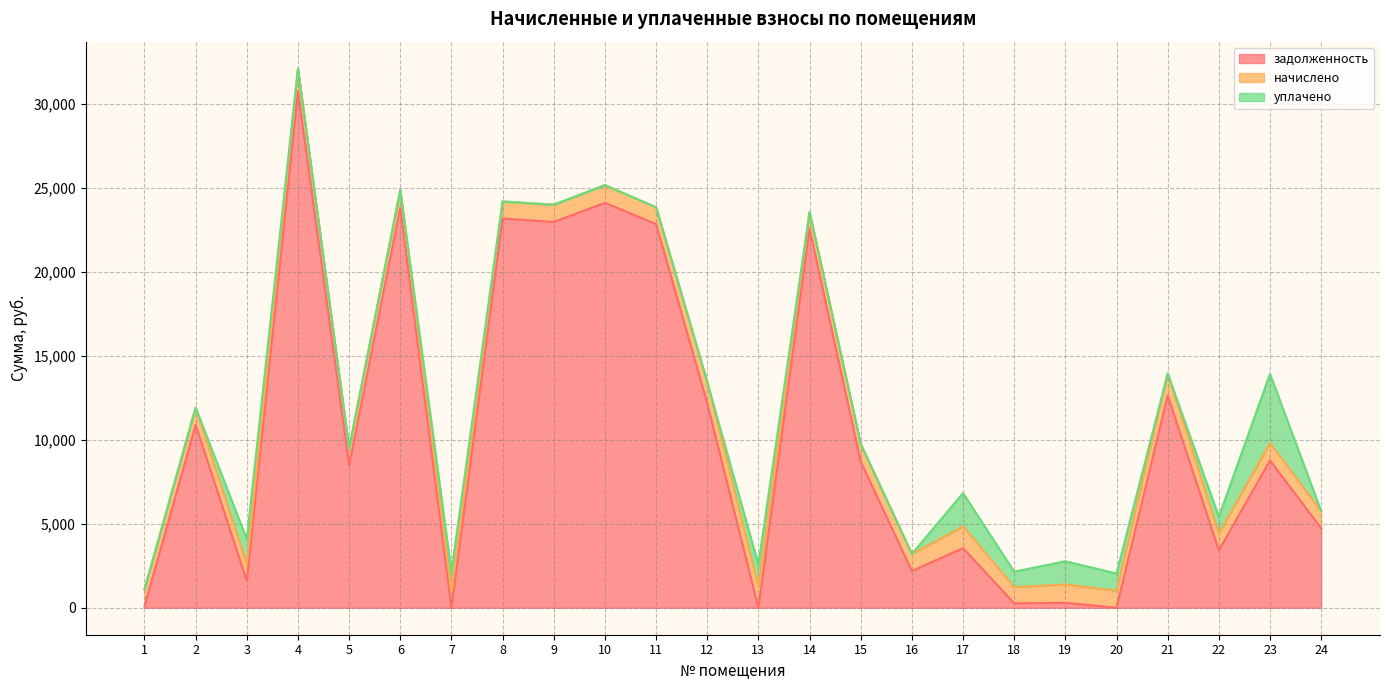

What is the total value across all series at 11?

23831.8